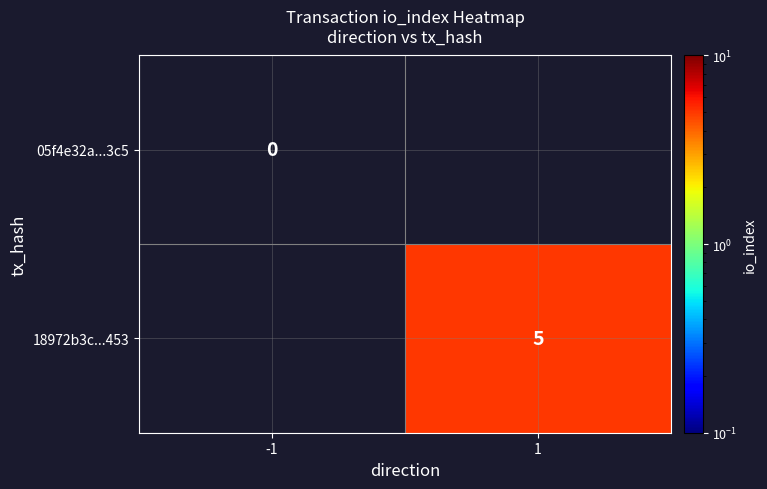

The 18972b3c...453 series shows 8 at 1. True or false?

False